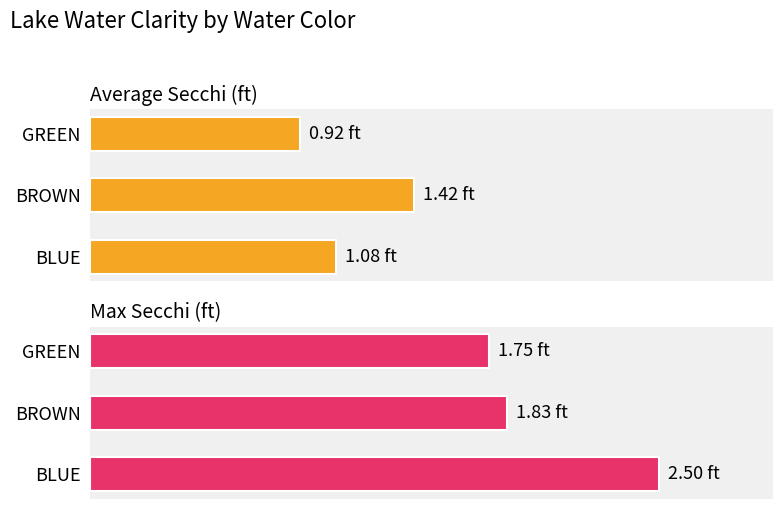

What is the spread (max minus min) of values at BROWN?

0.4